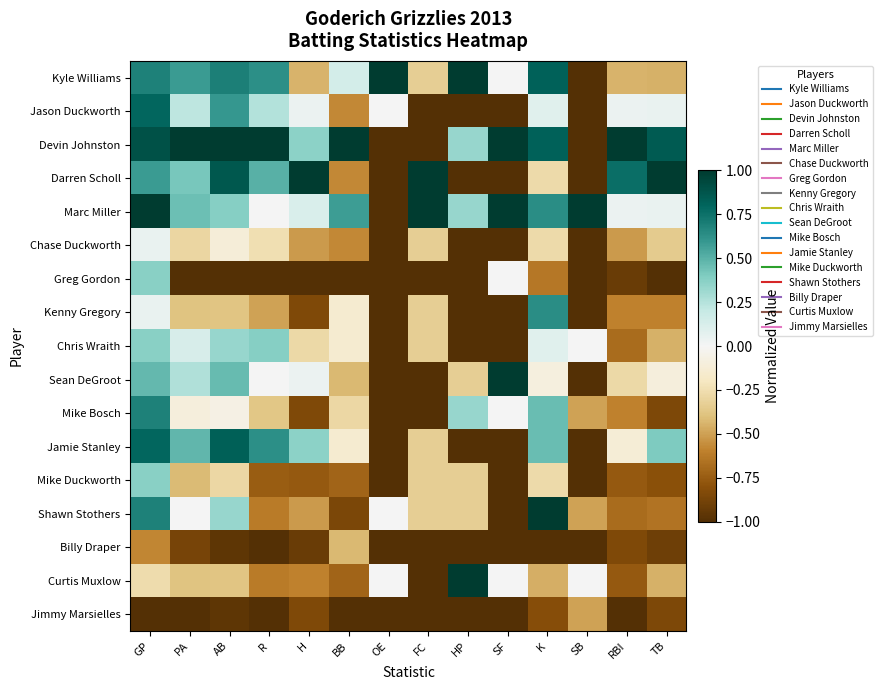

List the series in order of their peak value, highest first.

Kyle Williams, Devin Johnston, Darren Scholl, Marc Miller, Sean DeGroot, Shawn Stothers, Curtis Muxlow, Jamie Stanley, Jason Duckworth, Mike Bosch, Kenny Gregory, Chris Wraith, Greg Gordon, Mike Duckworth, Chase Duckworth, Billy Draper, Jimmy Marsielles